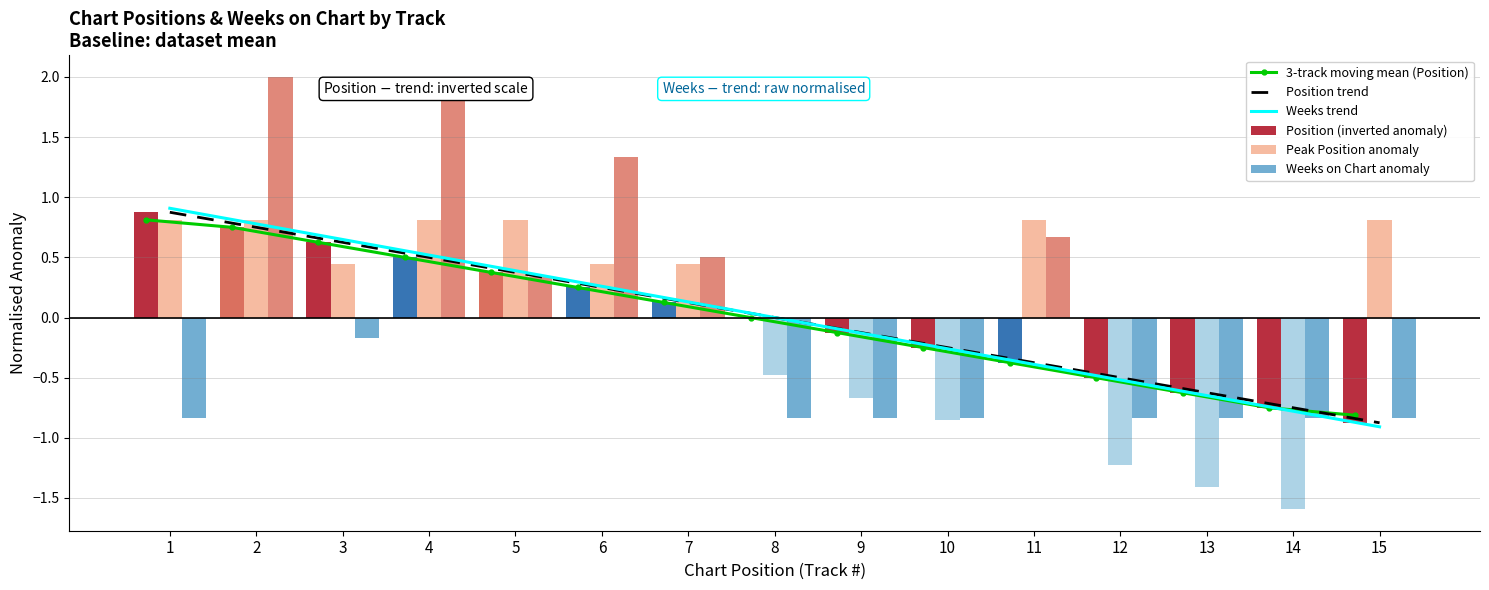

Between 11 and 15, which is larger?

11